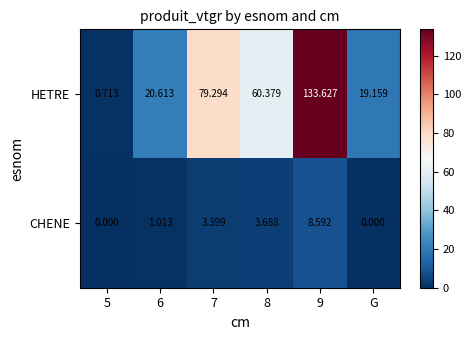

Between 8 and G, which series saw the biggest shift?

HETRE